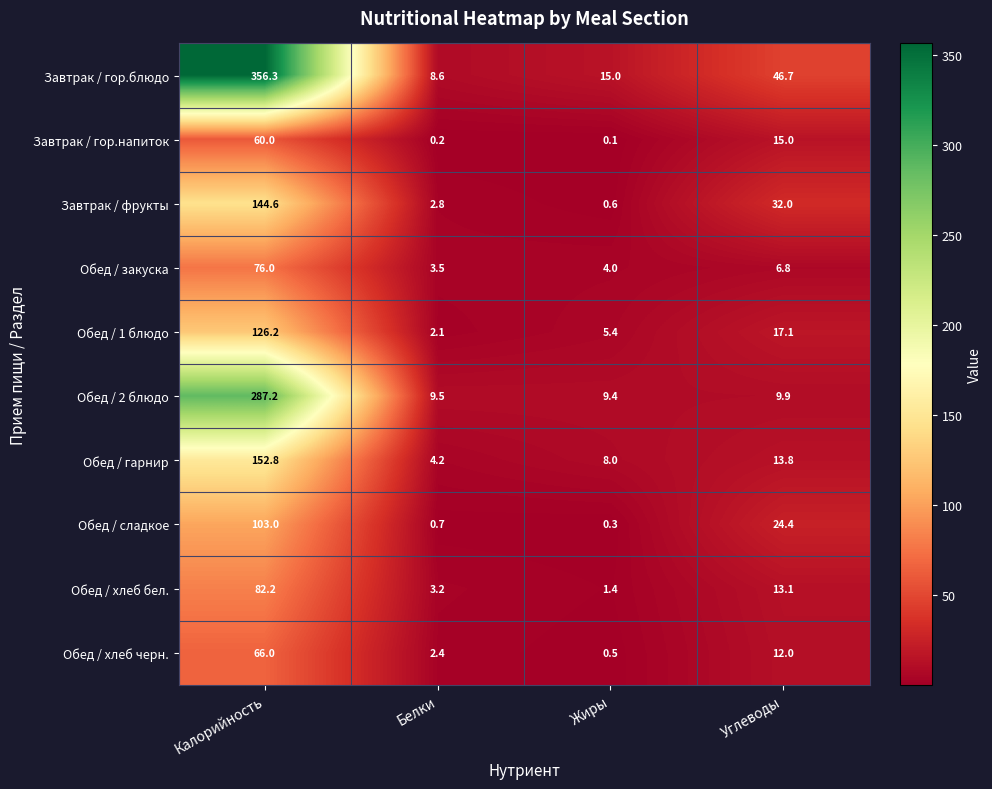

How many data points in Завтрак / гор.блюдо are above 46?

2